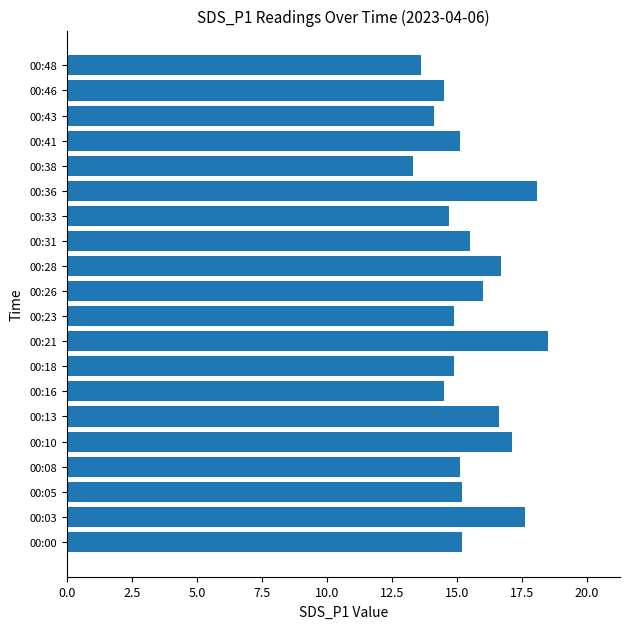

Reading bottom to top, what are all the values shown in this chart?

00:00=15.2	00:03=17.6	00:05=15.2	00:08=15.1	00:10=17.1	00:13=16.6	00:16=14.5	00:18=14.9	00:21=18.5	00:23=14.9	00:26=16.0	00:28=16.7	00:31=15.5	00:33=14.7	00:36=18.1	00:38=13.3	00:41=15.1	00:43=14.1	00:46=14.5	00:48=13.6